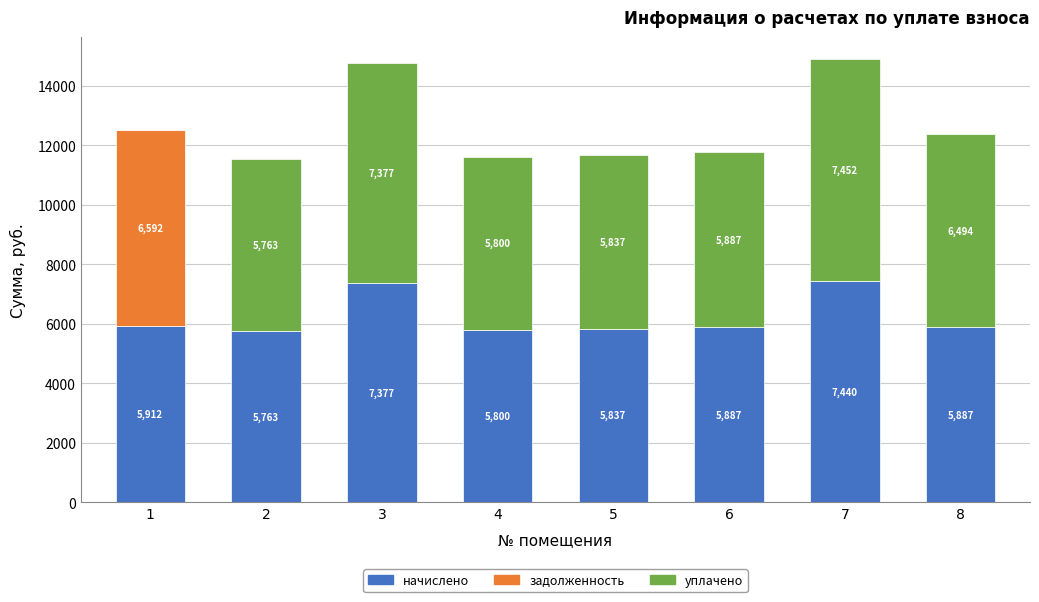

What value does the начислено series have at 4?

5800.1